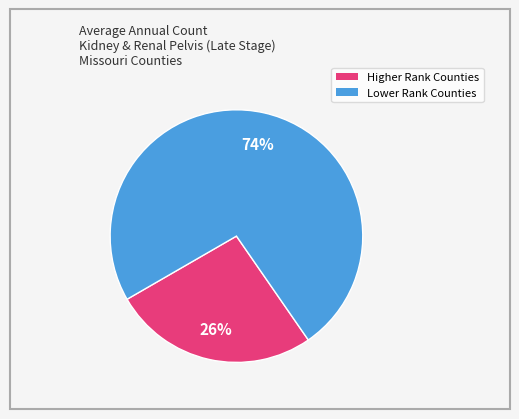

Does any single category account for the majority?

Yes